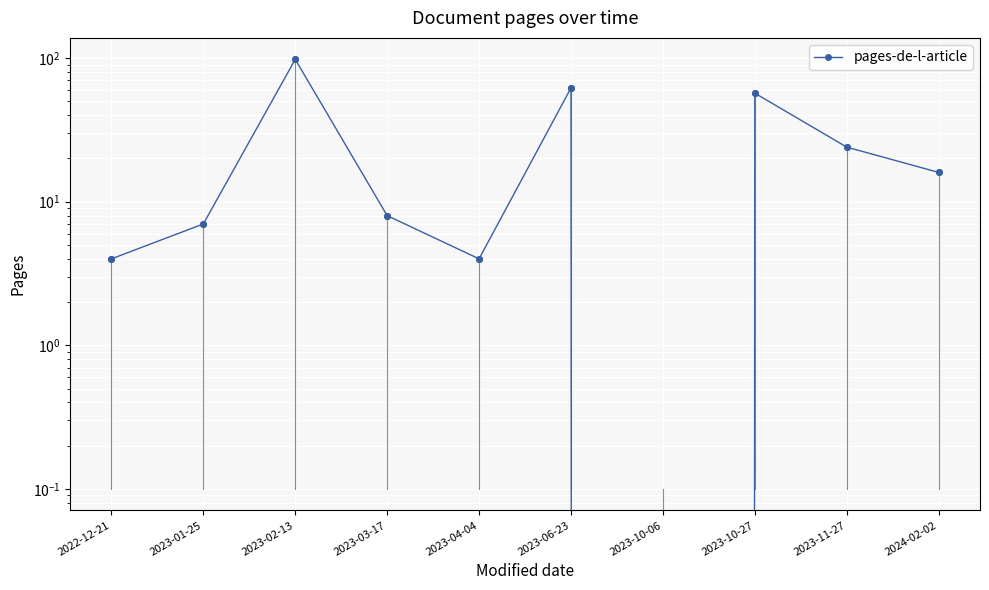

Reading right to left, transcribe all the data shown in this chart.

2024-02-02=16	2023-11-27=24	2023-10-27=57	2023-10-06=0	2023-06-23=62	2023-04-04=4	2023-03-17=8	2023-02-13=98	2023-01-25=7	2022-12-21=4